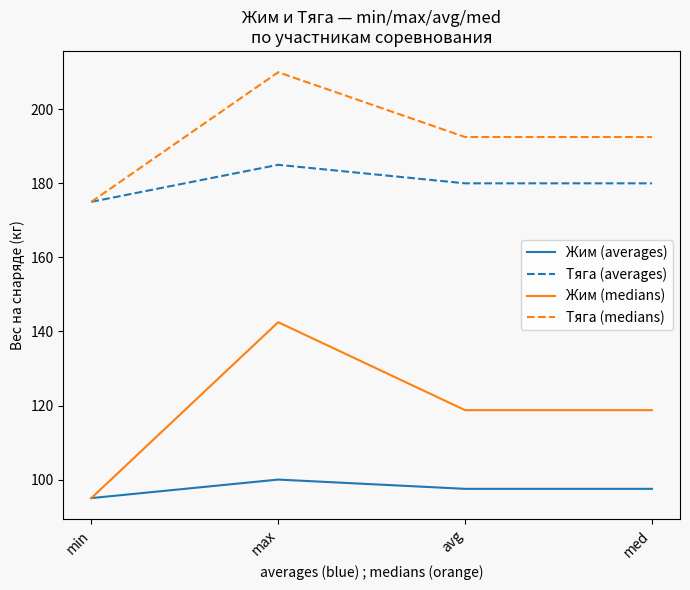

True or false: Тяга (averages) and Жим (averages) intersect in this chart.

False